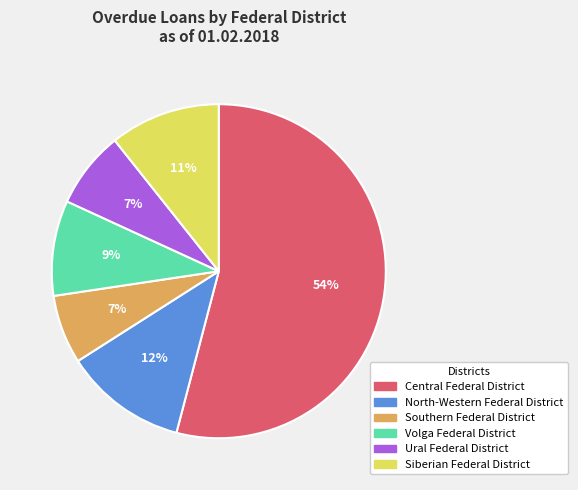

To the nearest percent, what is the average slice percentage?

17%